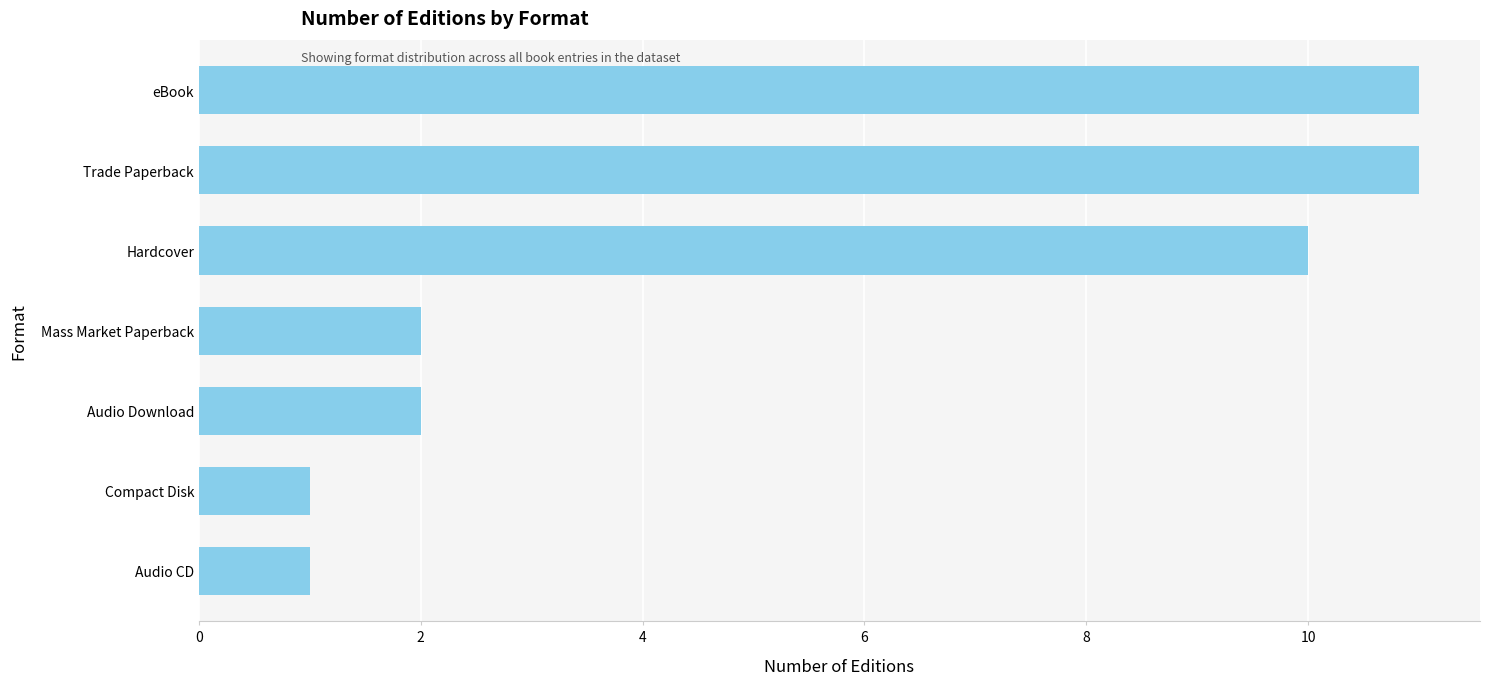

What is the average value?

5